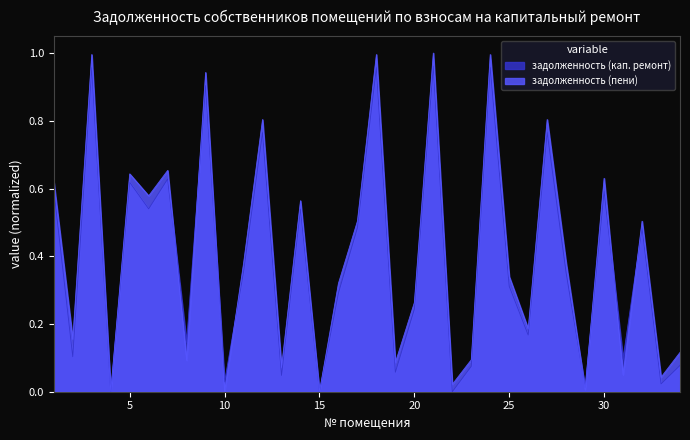

Rank the series by their maximum value, from lowest to highest.

задолженность (кап. ремонт), задолженность (пени)